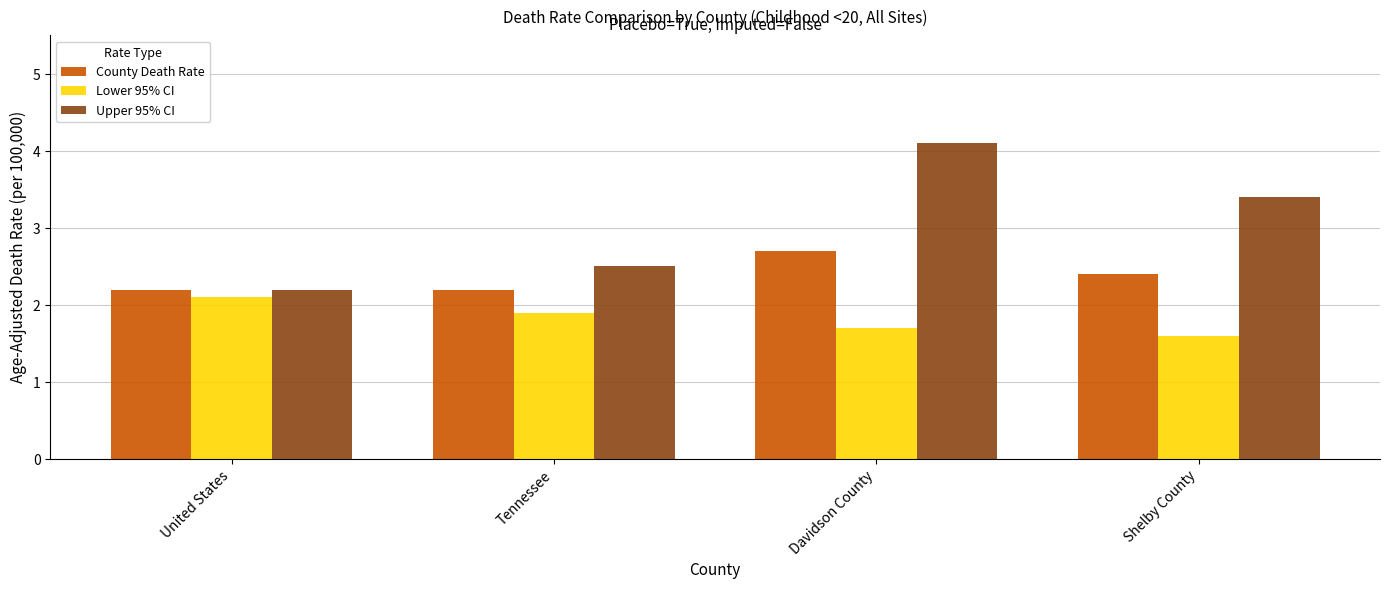

What is the difference between the second highest and minimum values in the County Death Rate series?

0.2